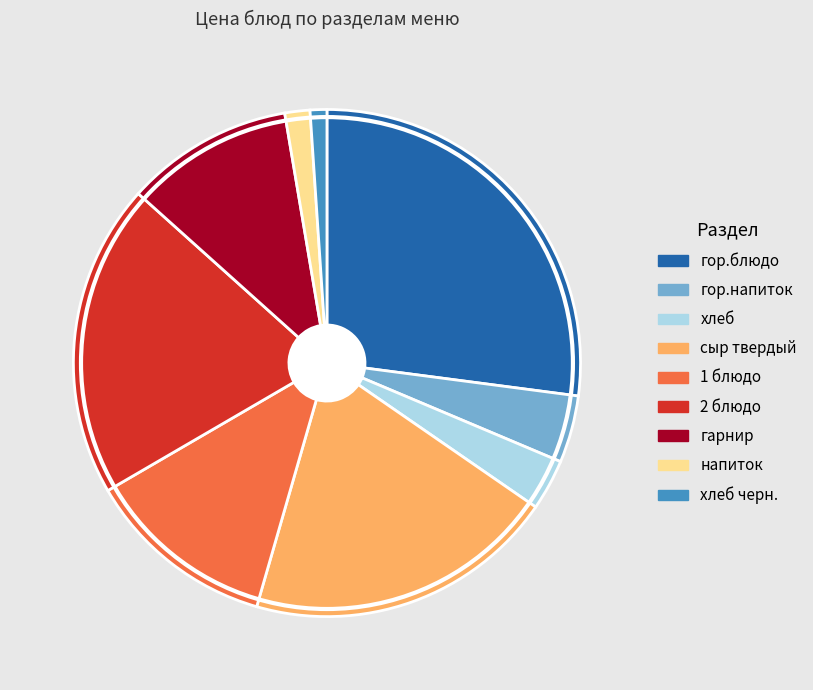

How many slices are in this pie chart?

9